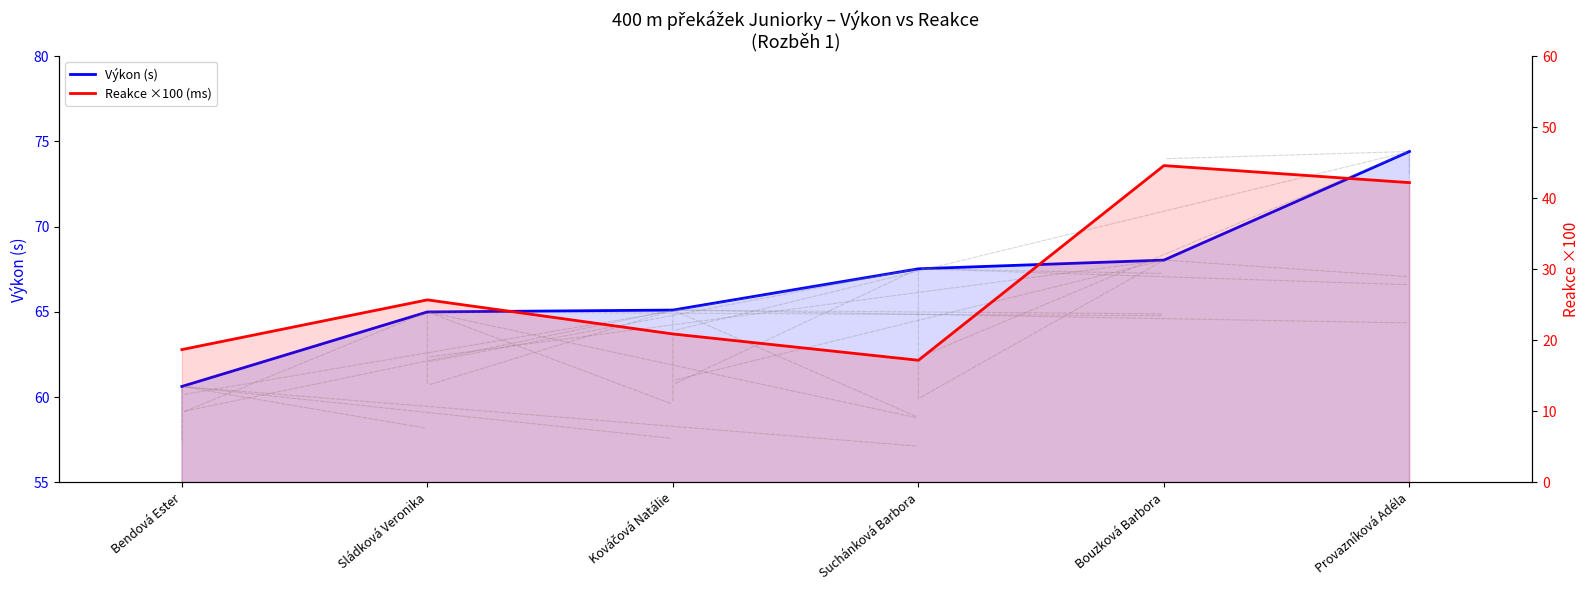

What are all the series names shown in the legend?

Výkon (s), Reakce ×100 (ms)